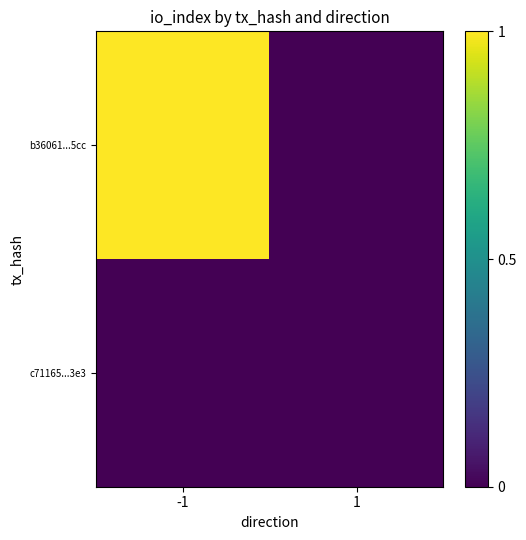

At 1, list the series in order from largest to smallest.

b36061...5cc, c71165...3e3